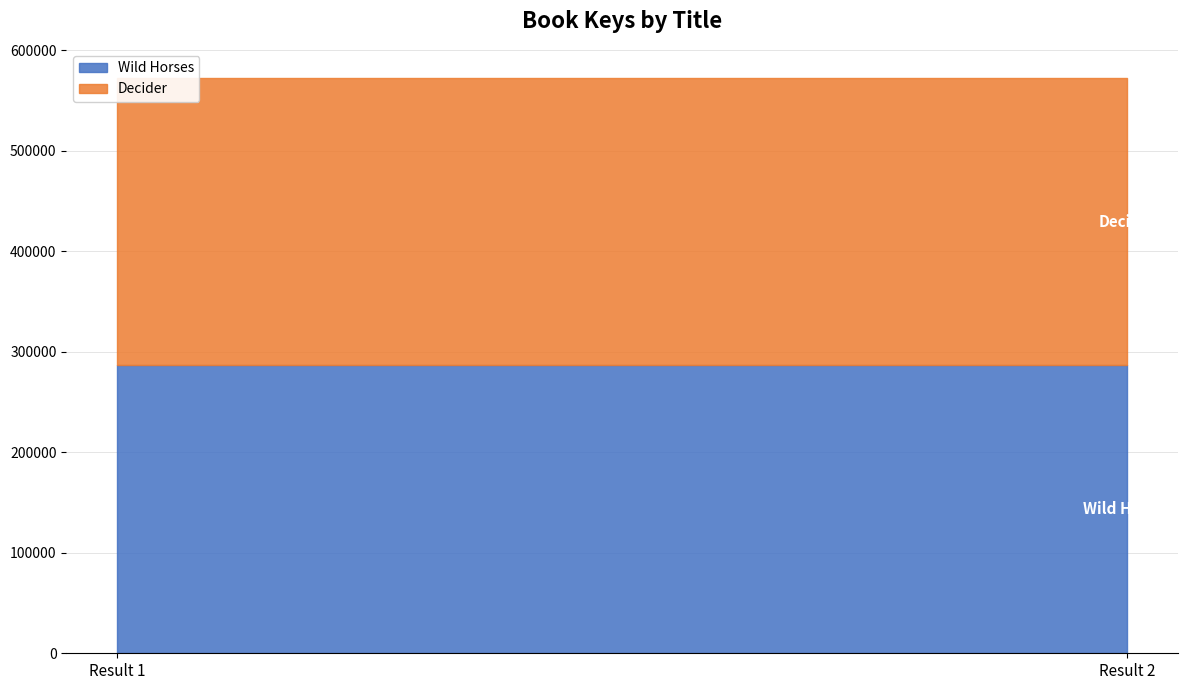

At which label does Wild Horses reach its minimum?

Result 1